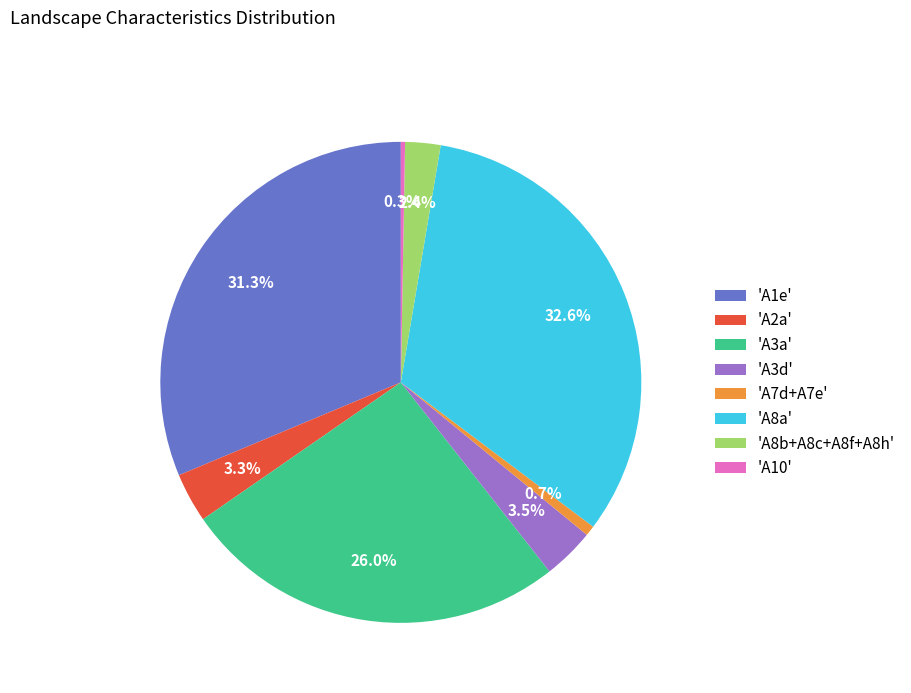

Do 'A10' and 'A3d' together represent more than half of the pie?

No